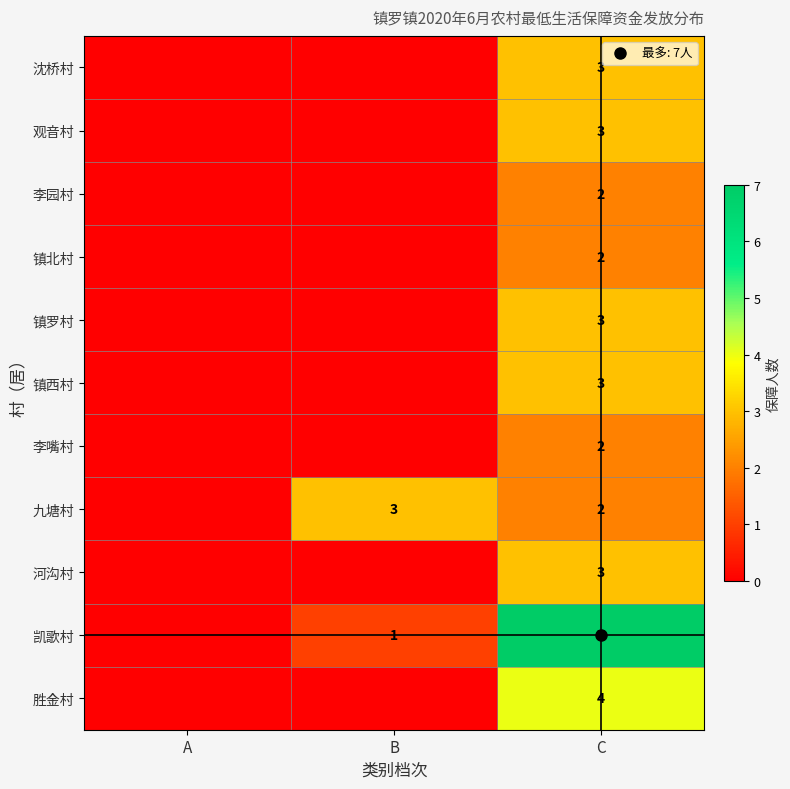

What is the spread (max minus min) of values at B?

3